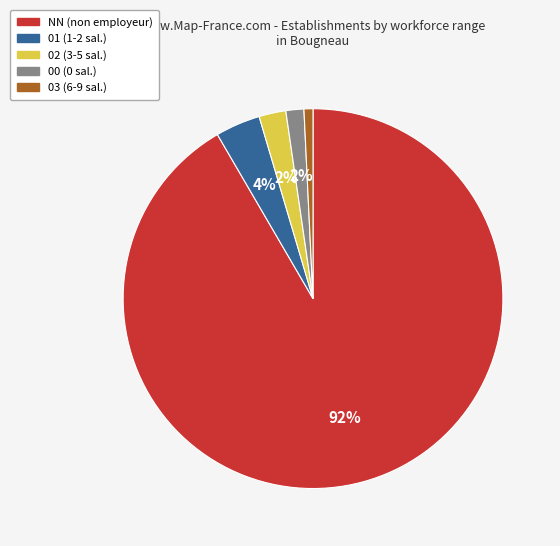

How many segments does this pie chart have?

5